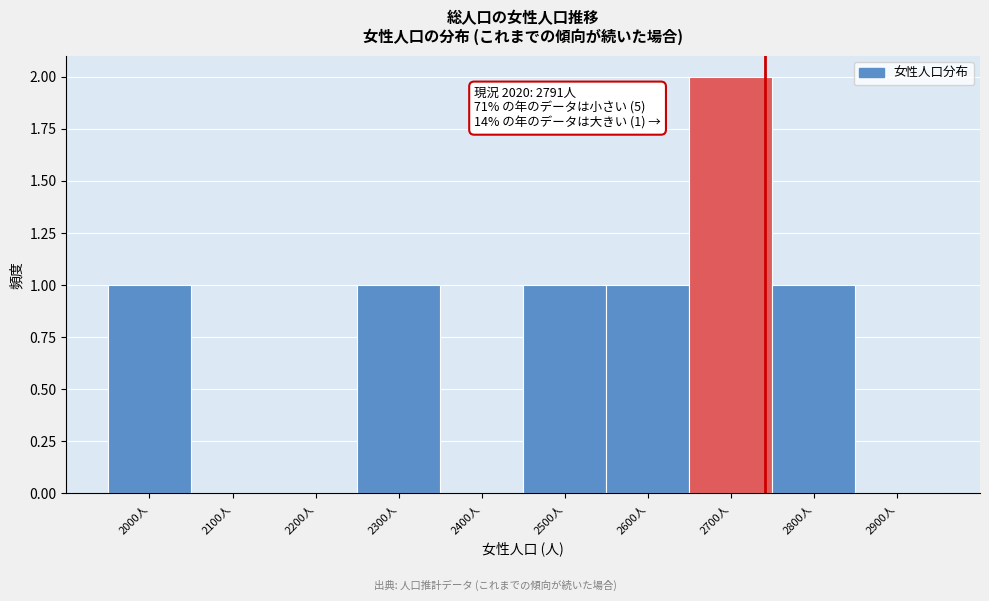

Reading left to right, what are all the values shown in this chart?

2000人=1	2100人=0	2200人=0	2300人=1	2400人=0	2500人=1	2600人=1	2700人=2	2800人=1	2900人=0